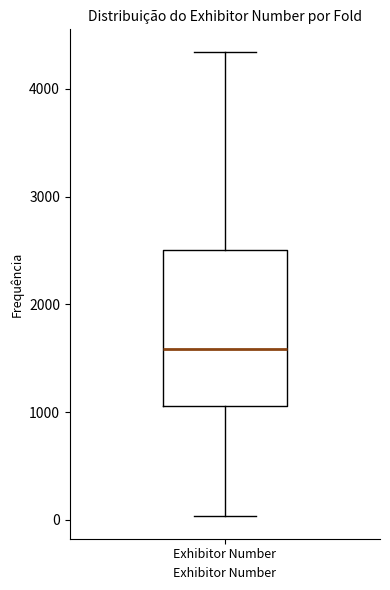

Transcribe this box plot: give where the median line is, the range the box spans, and where the two whiskers end, as read against the y-axis. The values are not printed on the chart, so give them approximately, as read against the axis.

median 1600, box 1100 to 2500, whiskers 0 to 4300